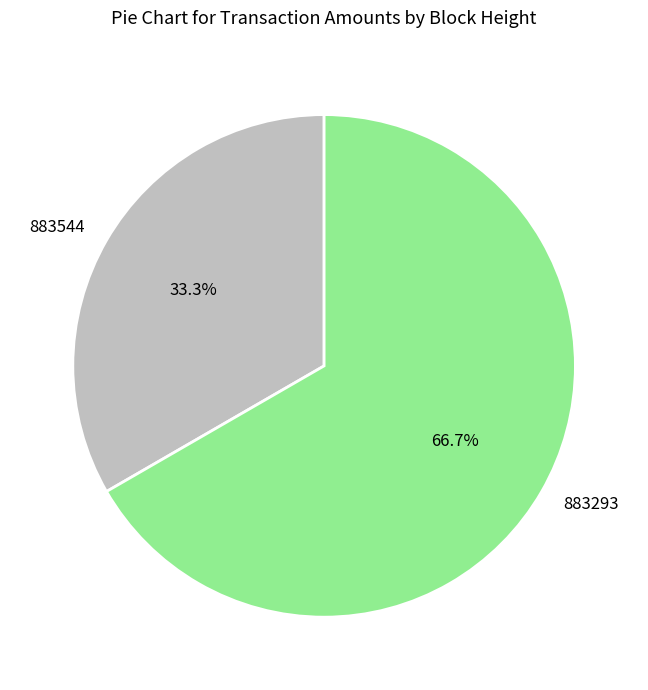

Rank the categories by value from lowest to highest.

883544, 883293